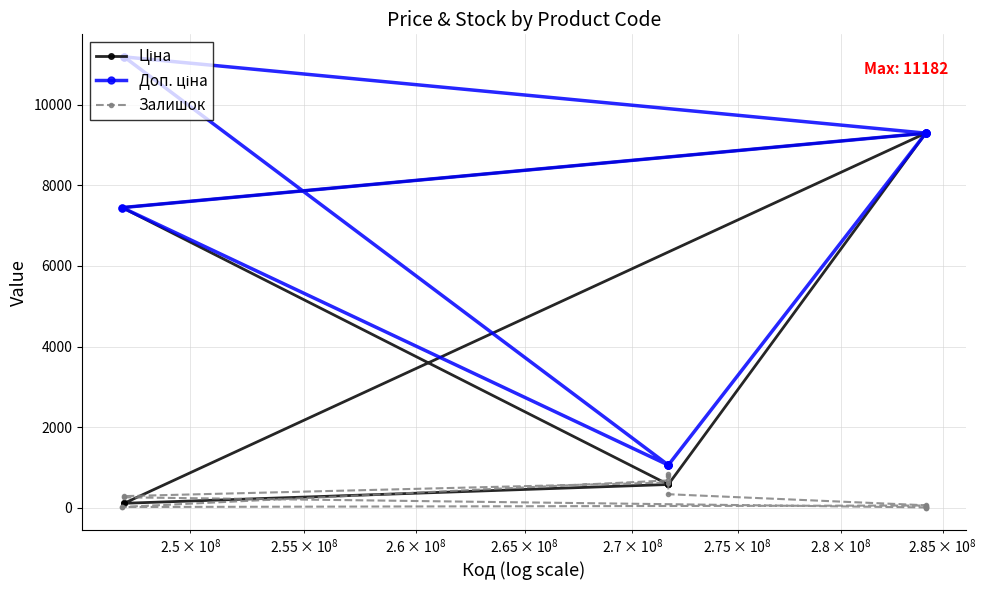

What is the value of the Доп. ціна point at the 13th from the left?

1060.0